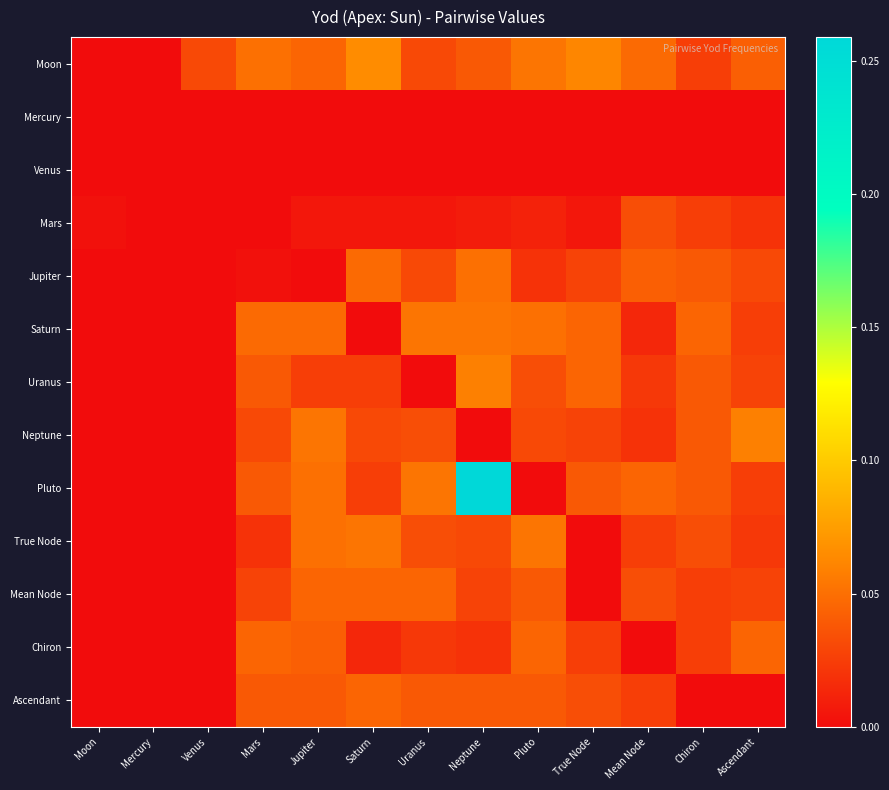

Which series has the largest total across all categories?

Pluto